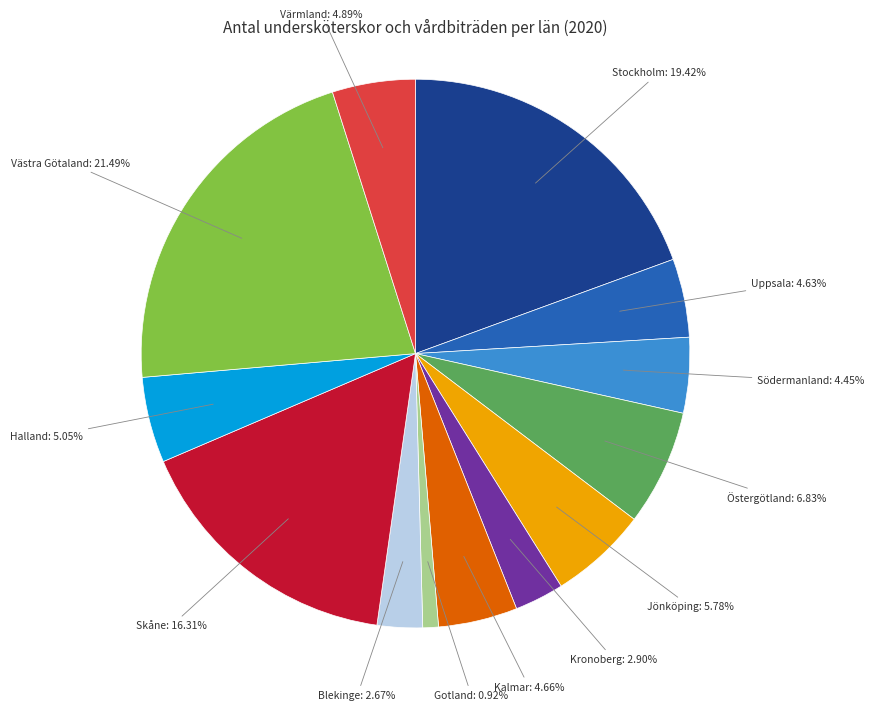

The Kronoberg slice represents 3% of the pie. True or false?

True